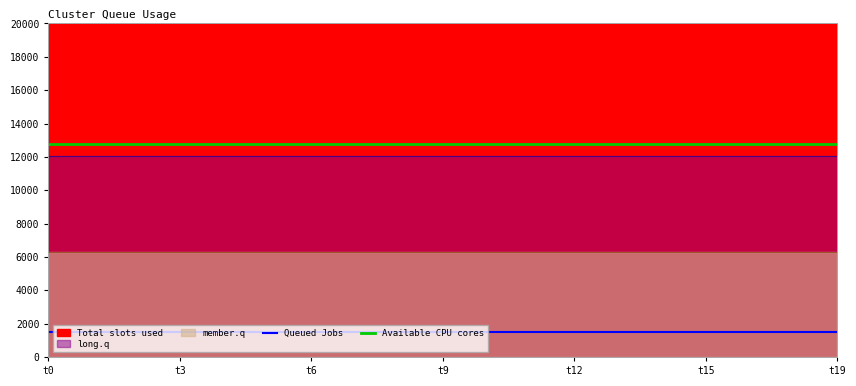

Does the chart display data point markers on the line(s)?

No